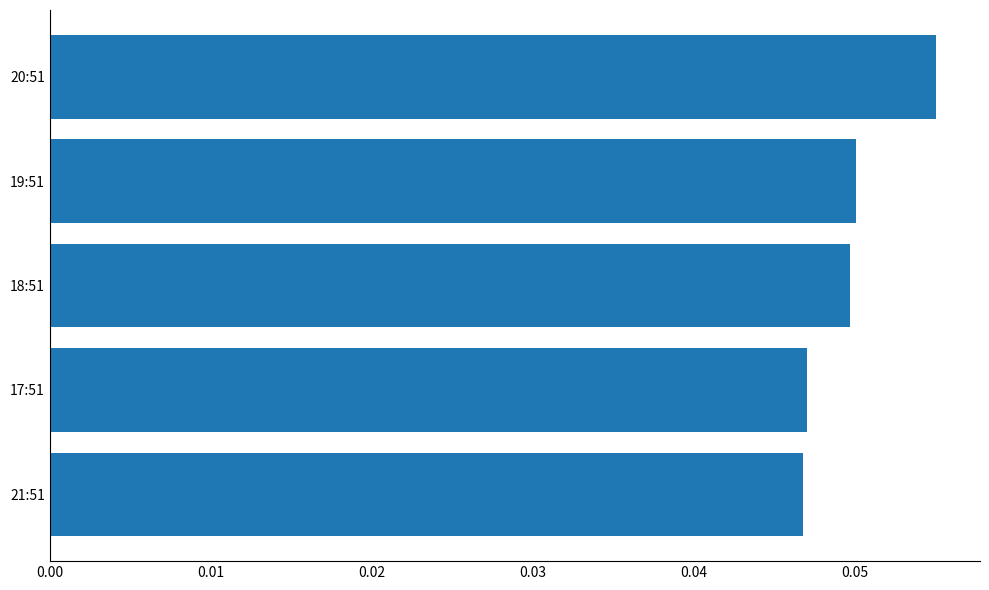

What is the sum of all values?

0.2